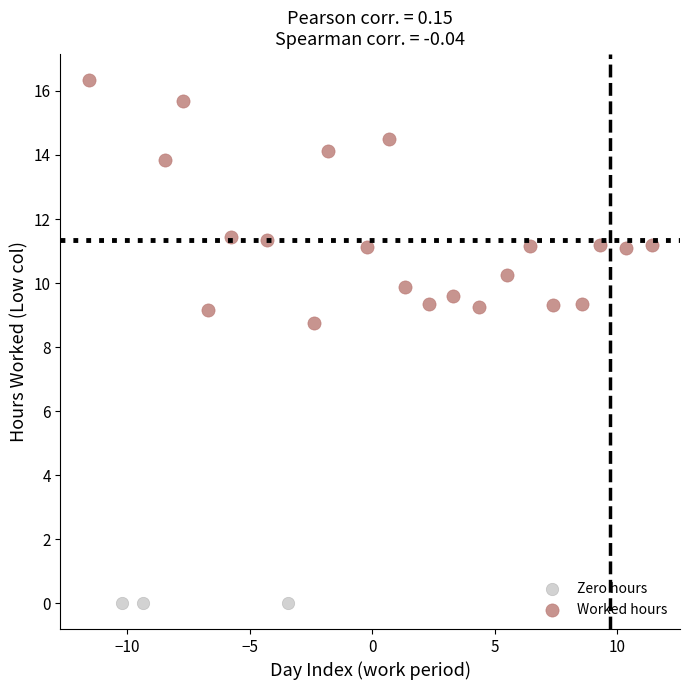

Which series contains the lowest Y value?

Zero hours